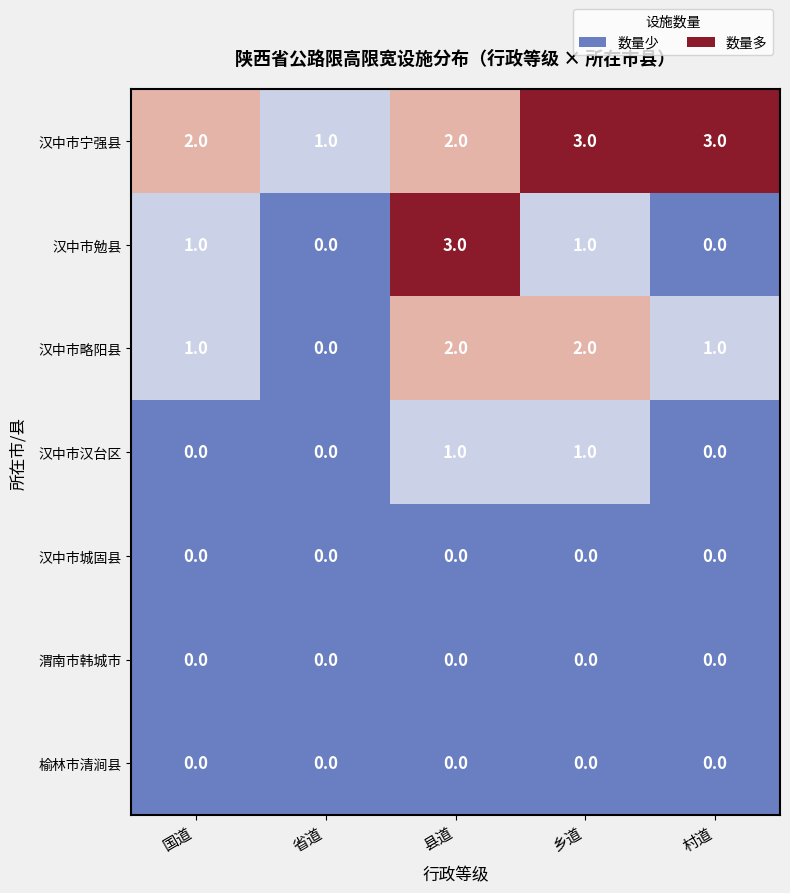

Which series changed the most between 县道 and 乡道?

汉中市勉县